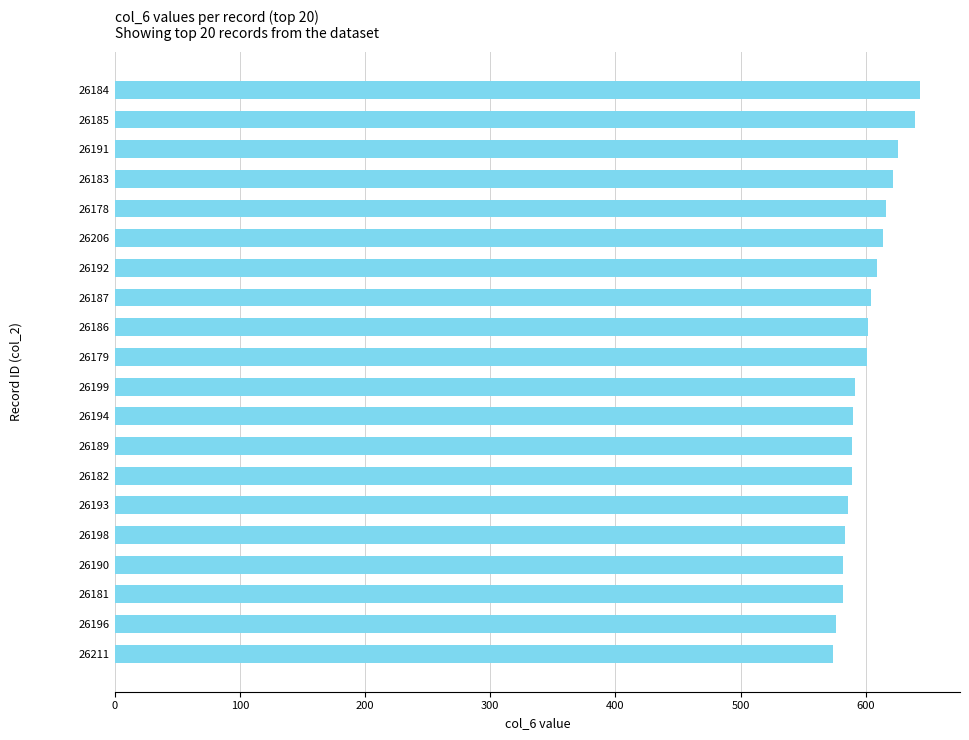

What is the label of the 8th bar from the top?

26187